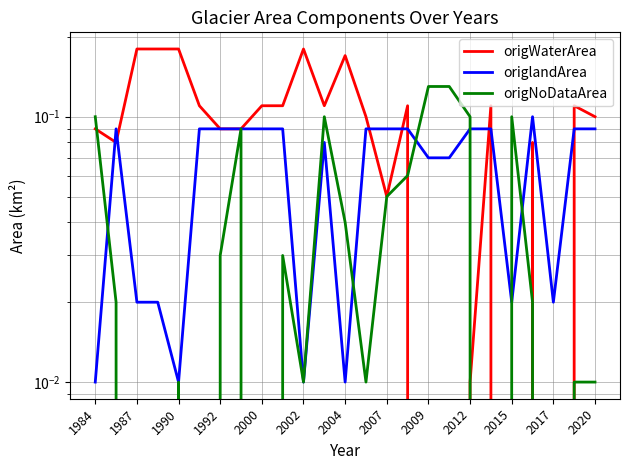

True or false: origlandArea and origWaterArea intersect in this chart.

True